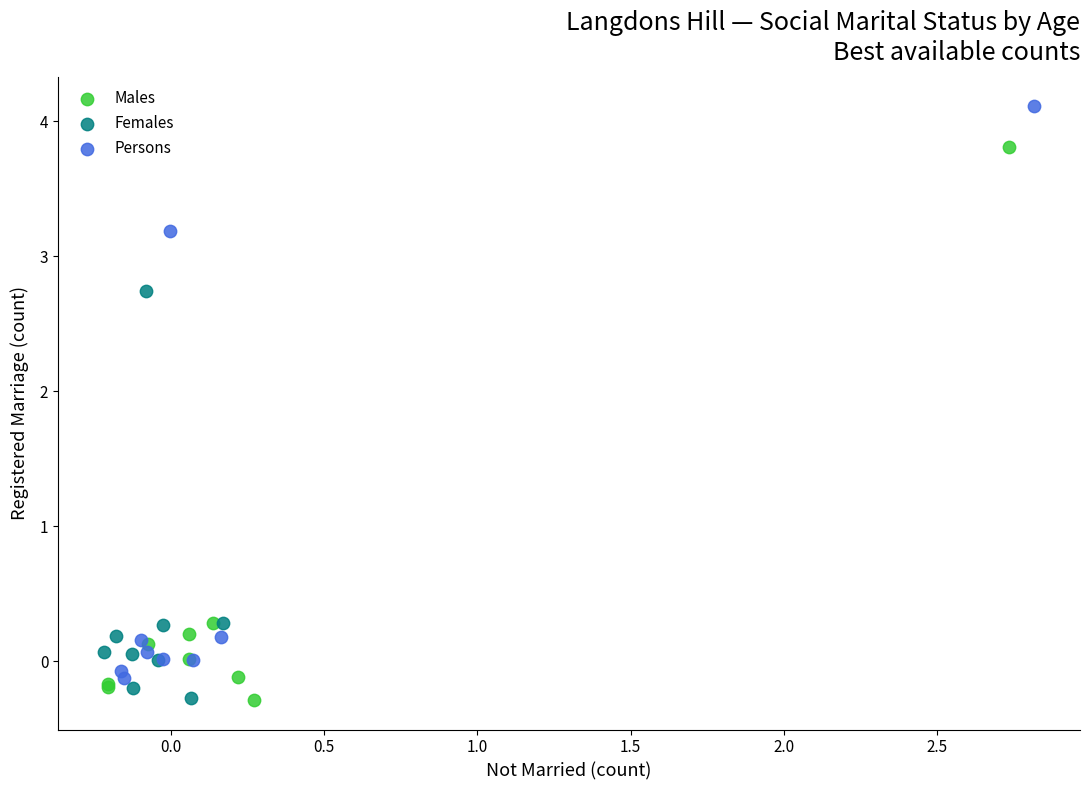

Which series contains the highest Y value?

Persons